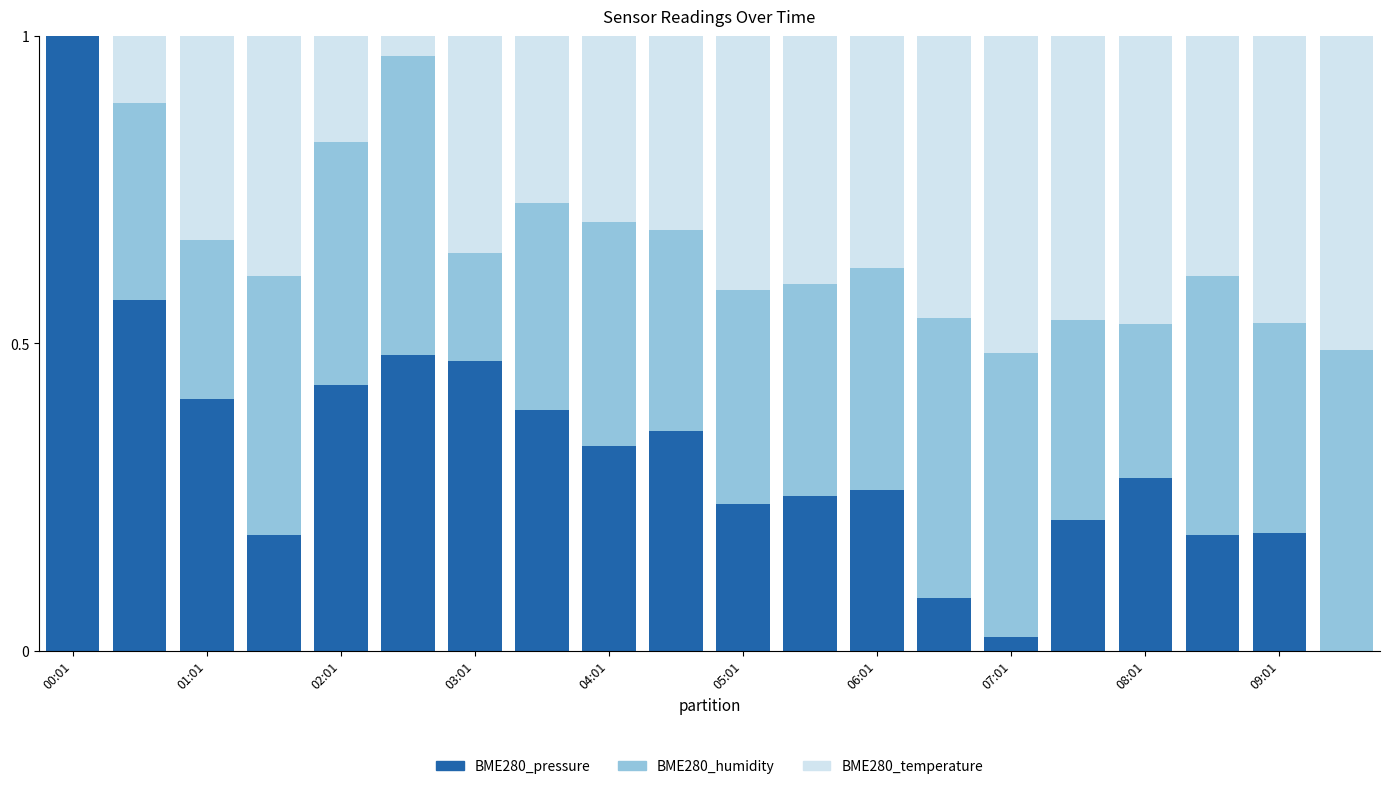

What are all the series names shown in the legend?

BME280_pressure, BME280_humidity, BME280_temperature